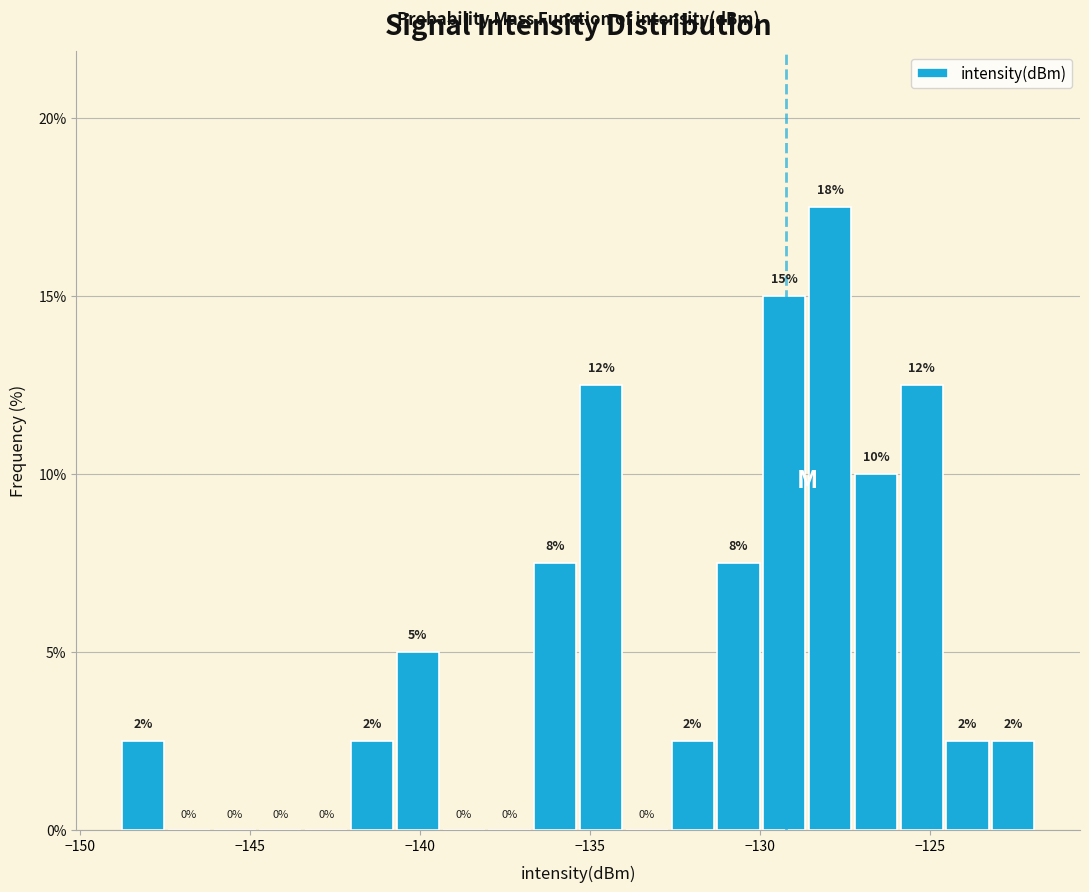

Read against the x-axis, roughly where is the centre of the tallest bar?

-128.0